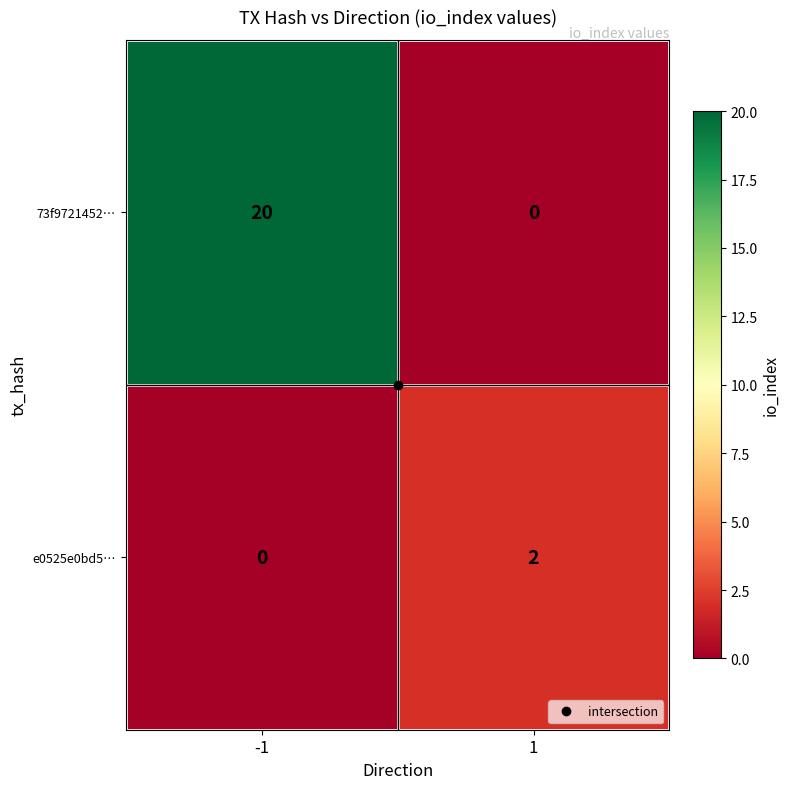

What is the difference between the highest and lowest values at -1?

20